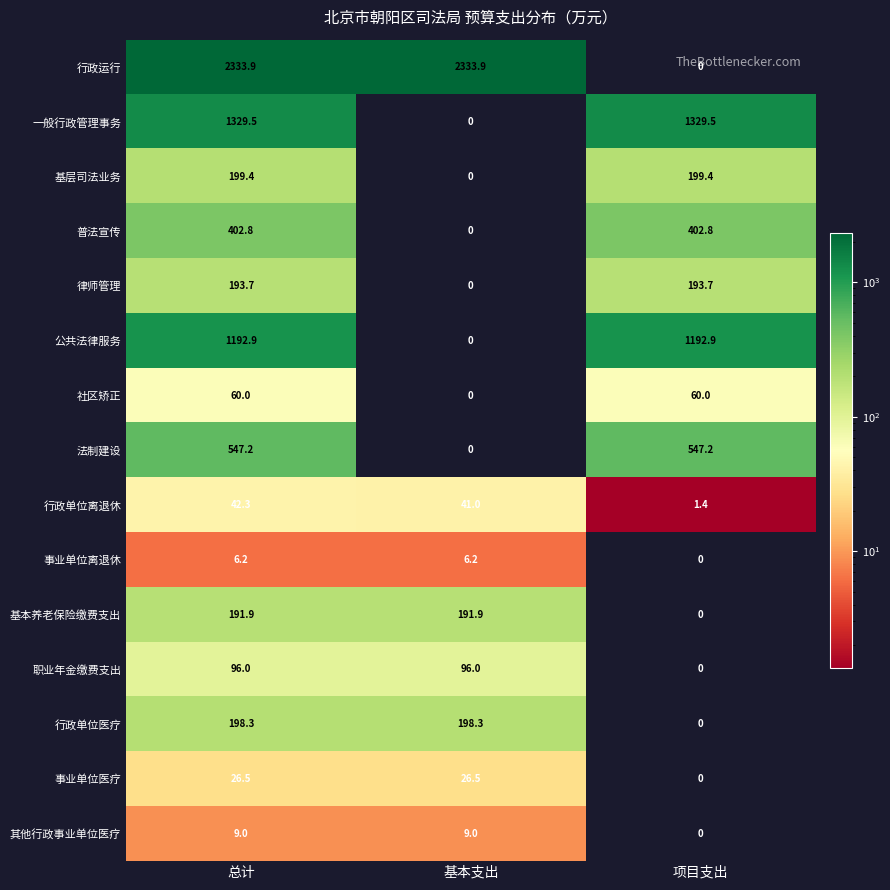

Between 总计 and 项目支出, which series saw the biggest shift?

行政运行